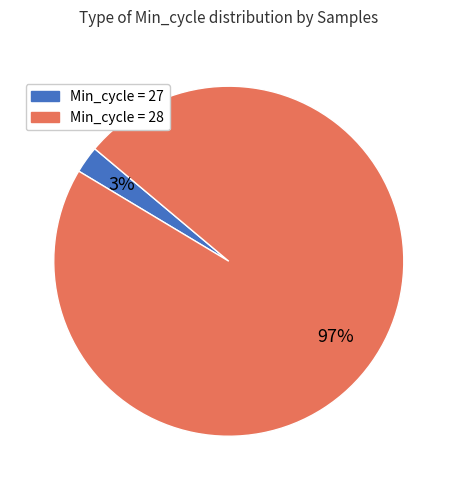

Which category has the biggest portion of the pie?

Min_cycle = 28